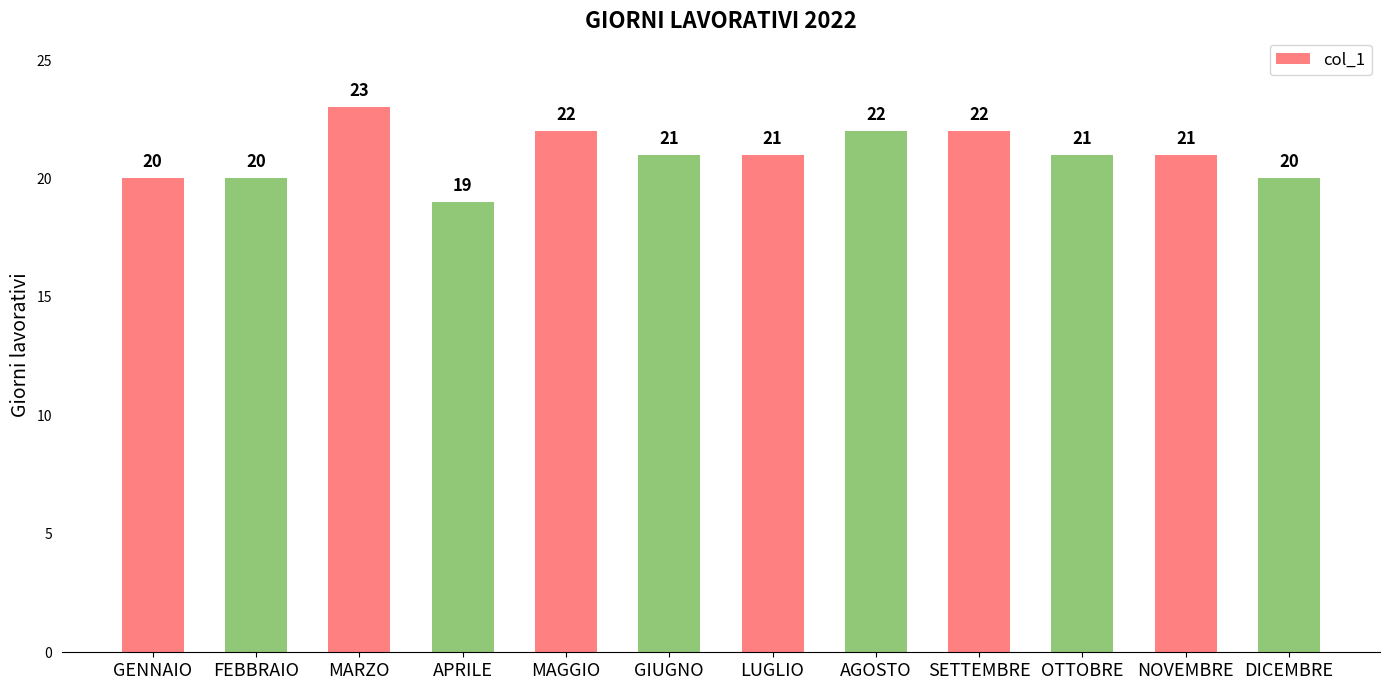

Reading left to right, transcribe all the data shown in this chart.

20	20	23	19	22	21	21	22	22	21	21	20